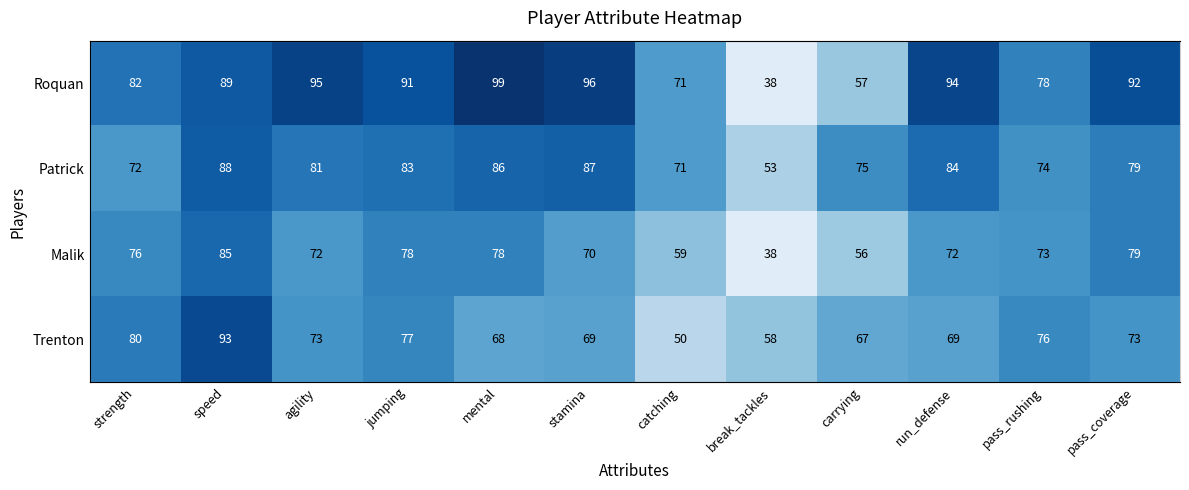

What is the total value across all series at strength?

310